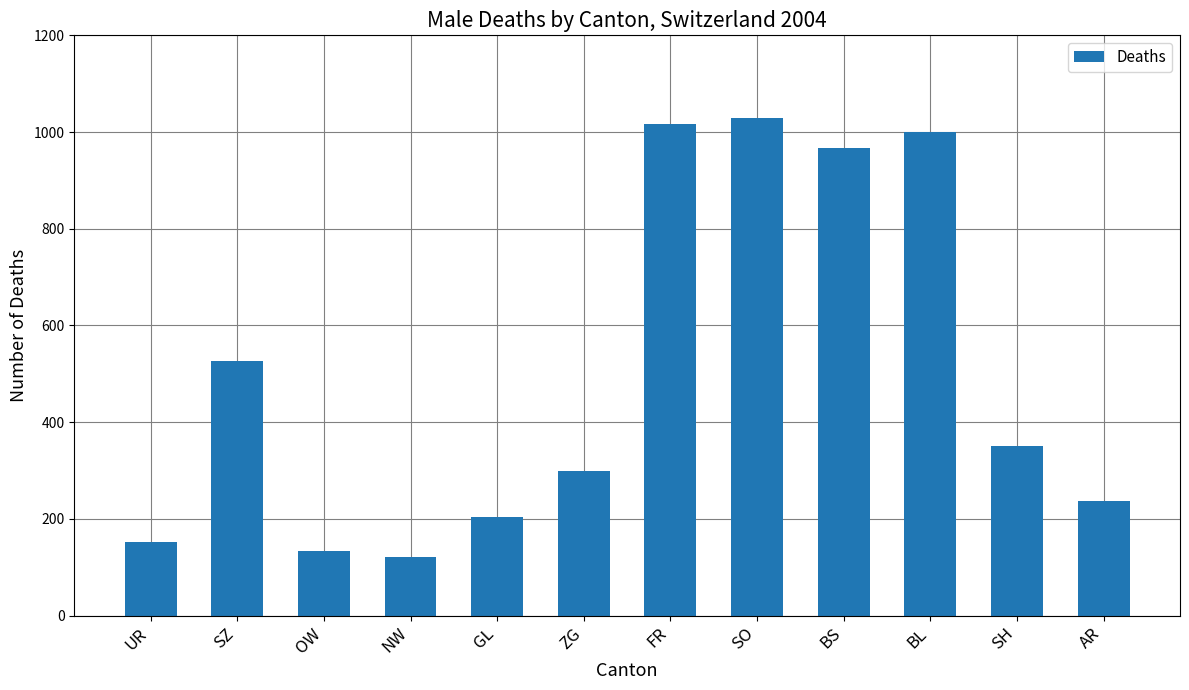

The value at OW is 133. True or false?

True